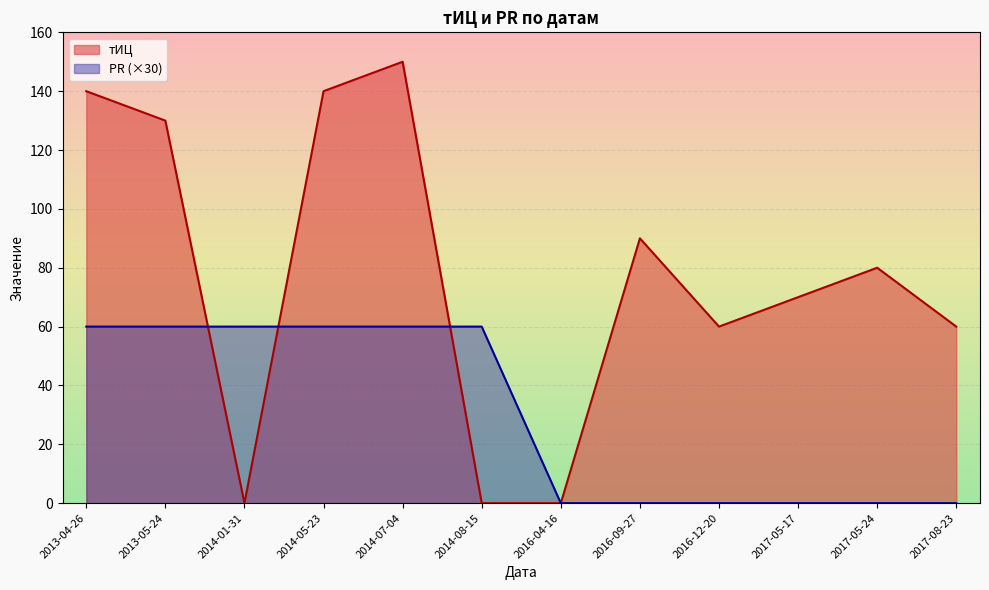

How many positive values are there?

6